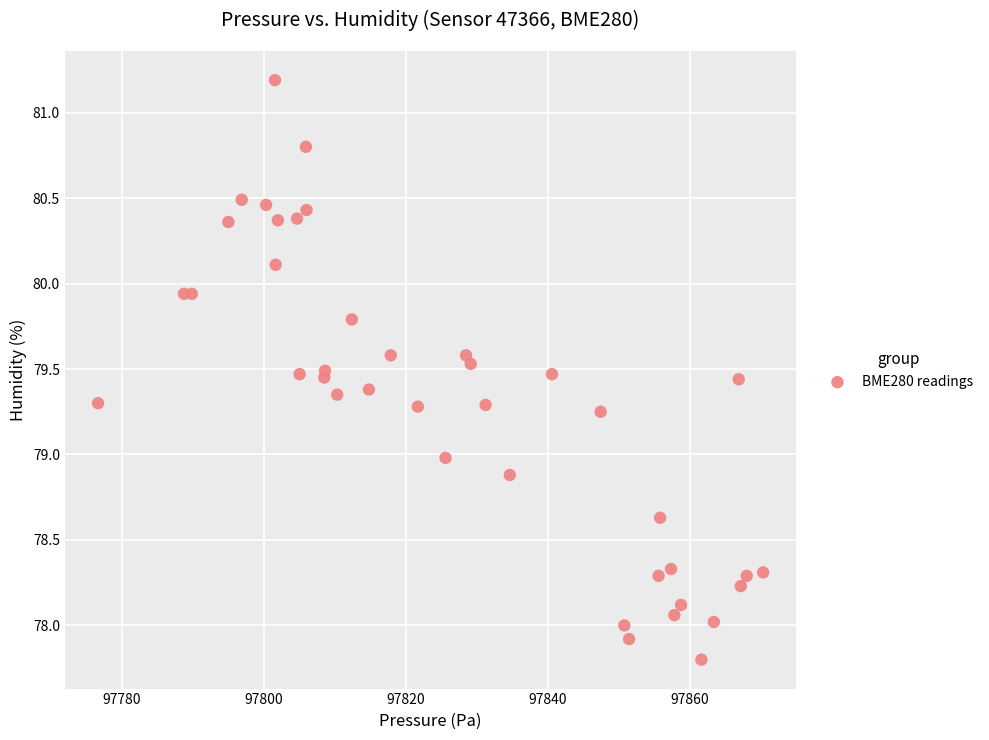

What is the range of Y values (max minus min)?

3.4